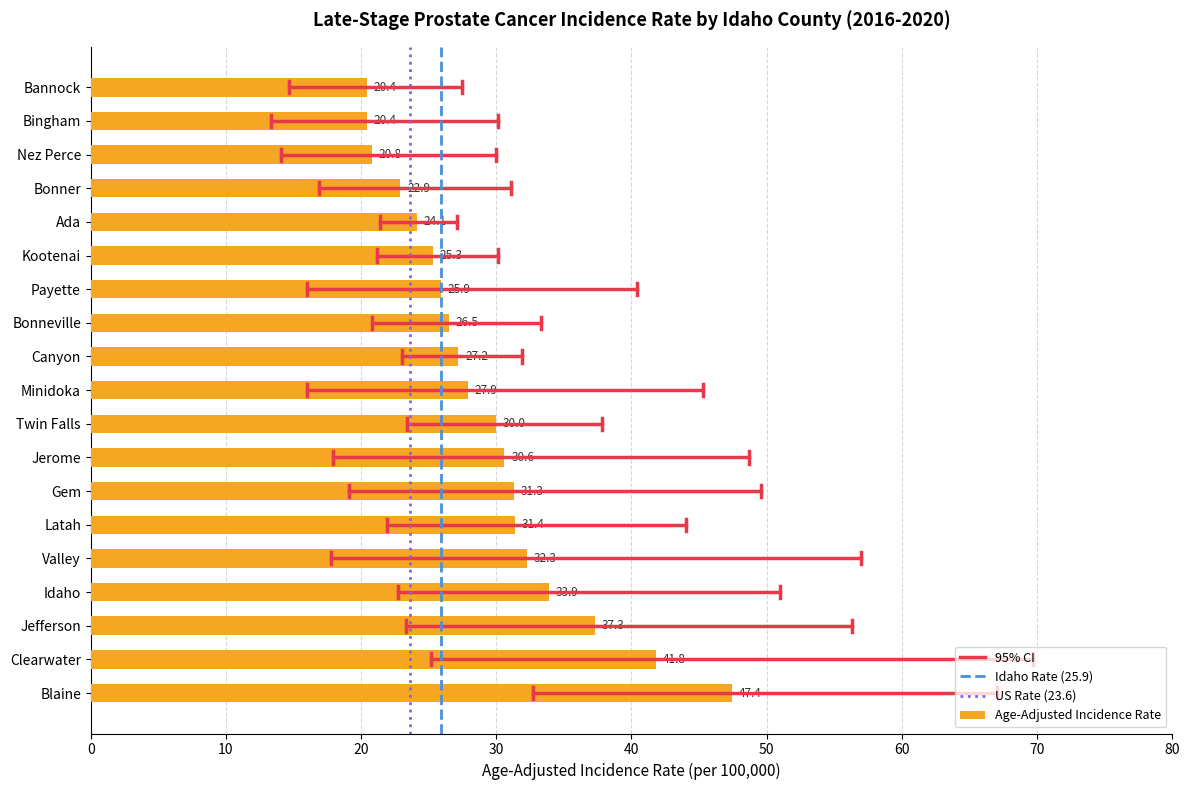

What is the minimum value shown in the chart?

20.4